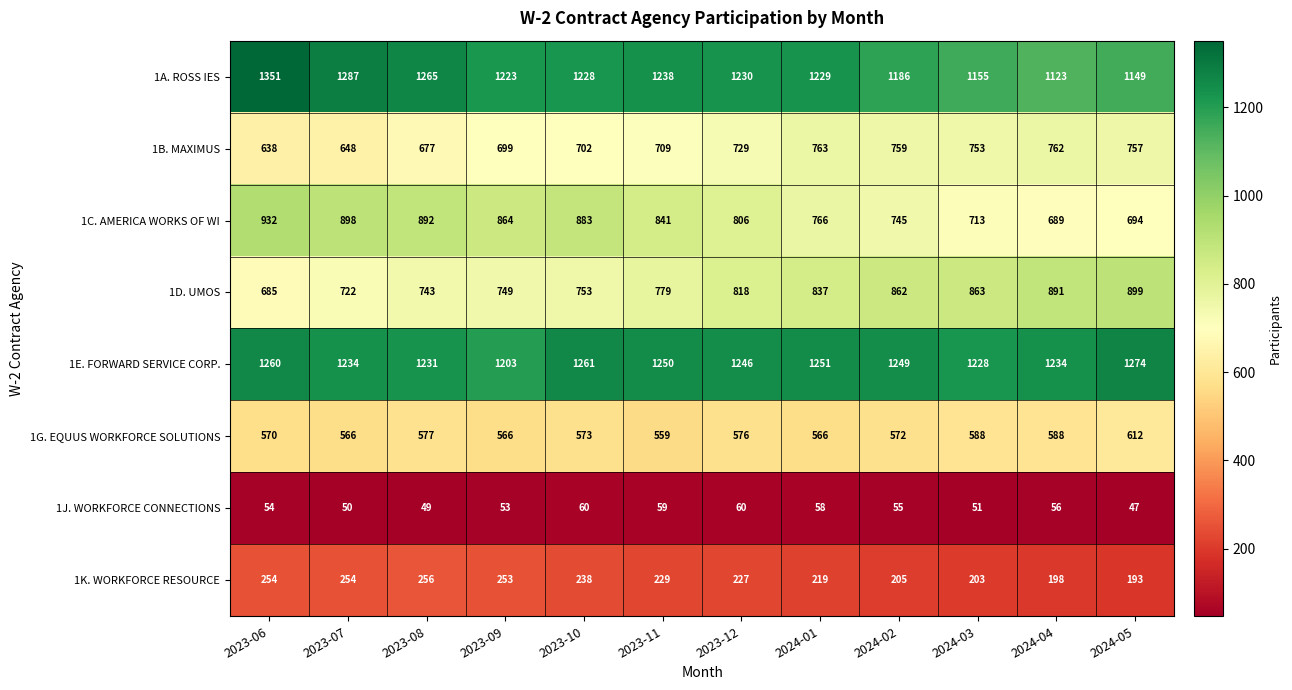

What is the average value of the 1B. MAXIMUS series?

716